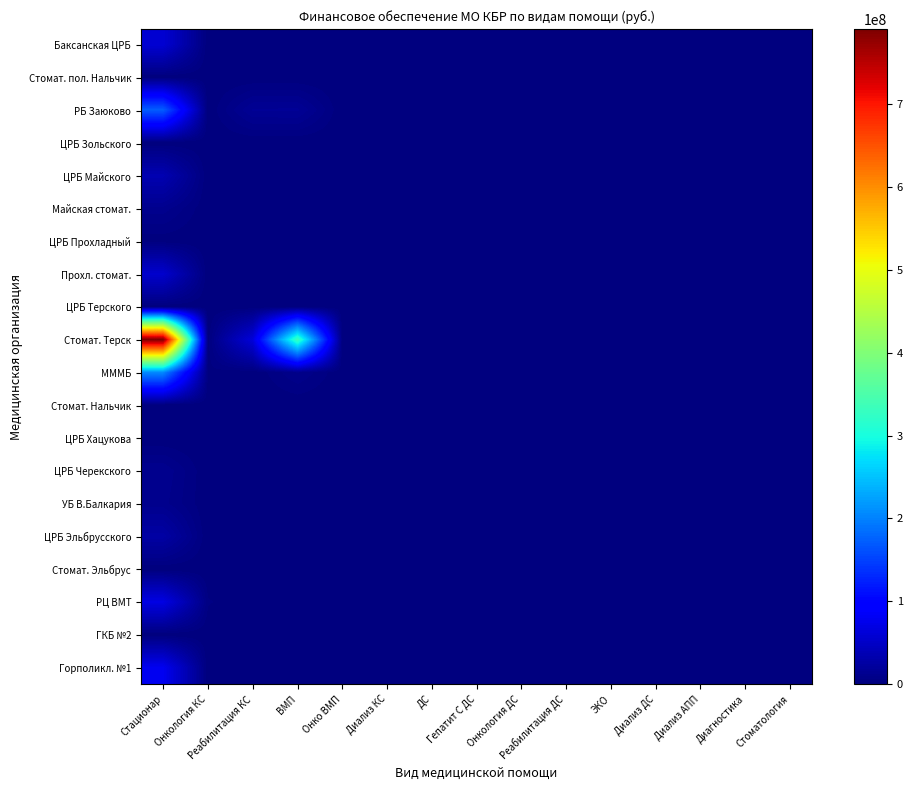

At Реабилитация КС, list the series in order from smallest to largest.

Баксанская ЦРБ, Стомат. пол. Нальчик, ЦРБ Зольского, ЦРБ Майского, Майская стомат., ЦРБ Прохладный, Прохл. стомат., ЦРБ Терского, МММБ, Стомат. Нальчик, ЦРБ Хацукова, ЦРБ Черекского, УБ В.Балкария, ЦРБ Эльбрусского, Стомат. Эльбрус, РЦ ВМТ, ГКБ №2, Горполикл. №1, РБ Заюково, Стомат. Терск